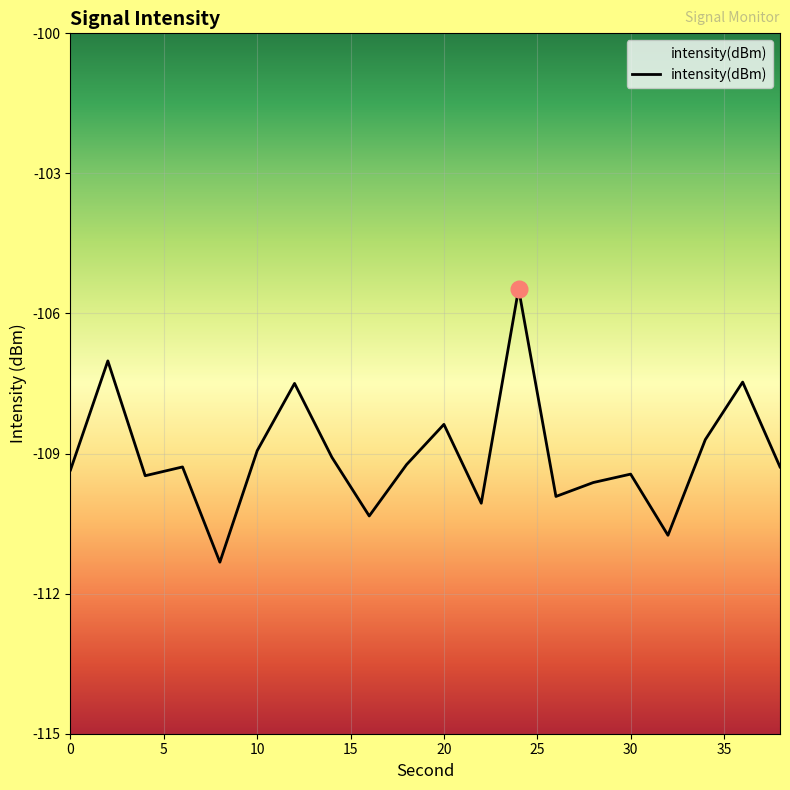

What is the value of the 16th point from the left?

-109.4